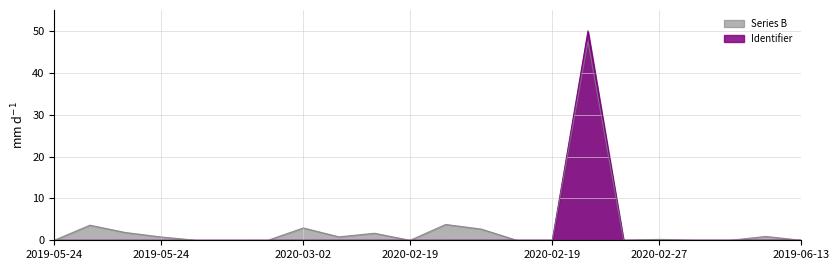

What is the sum of all values?

50.3